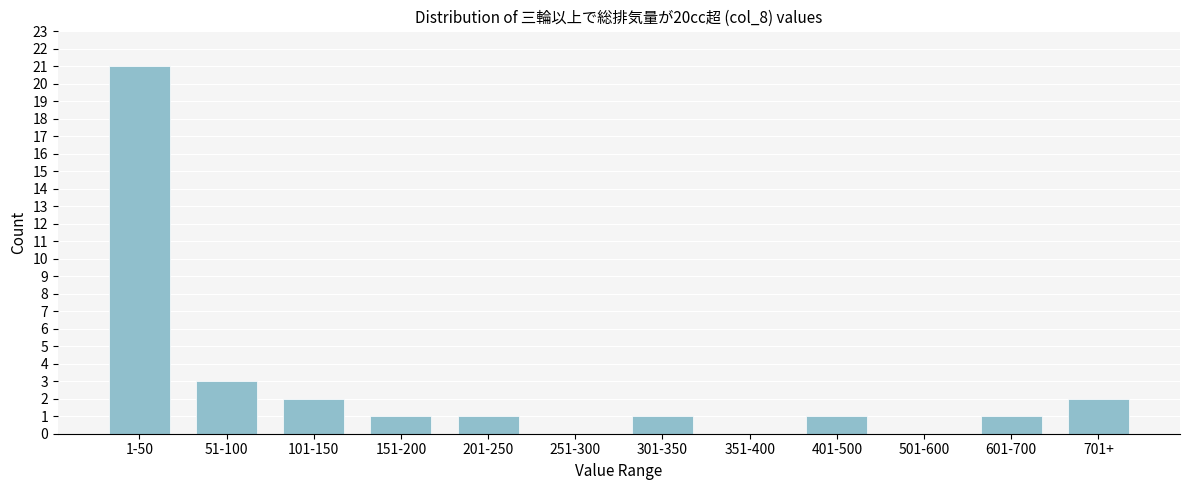

Reading left to right, extract all data points from this chart.

1-50=21	51-100=3	101-150=2	151-200=1	201-250=1	251-300=0	301-350=1	351-400=0	401-500=1	501-600=0	601-700=1	701+=2